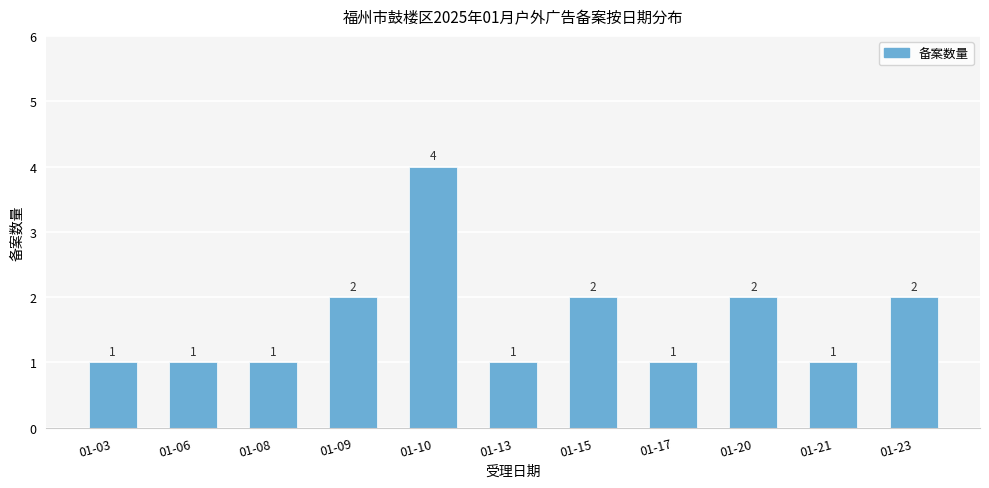

At which category does the chart reach its peak across all series?

01-10